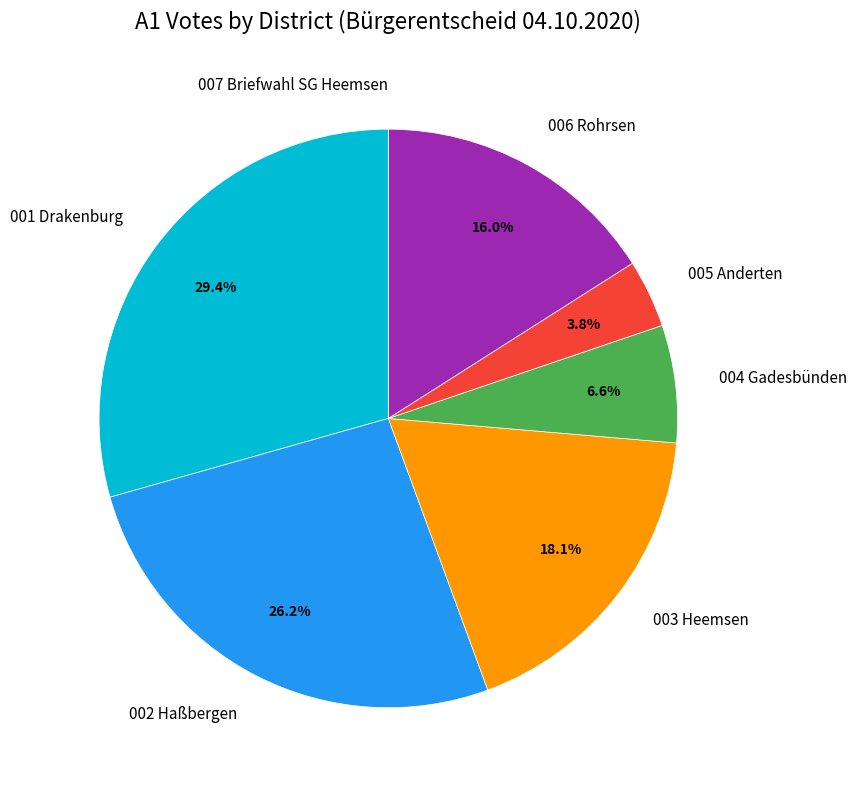

How much of the chart is everything except 005 Anderten?

96.2%